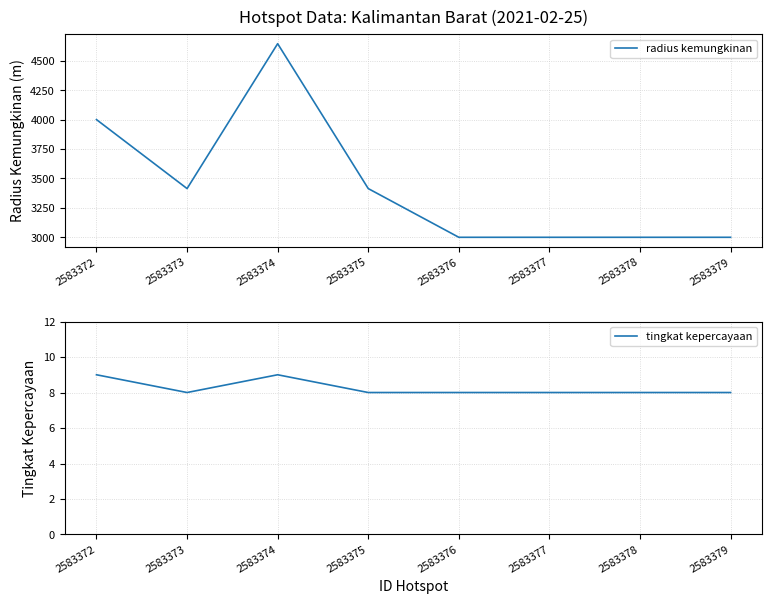

Is the value of tingkat kepercayaan at 2583377 greater than the value of radius kemungkinan at 2583379?

No